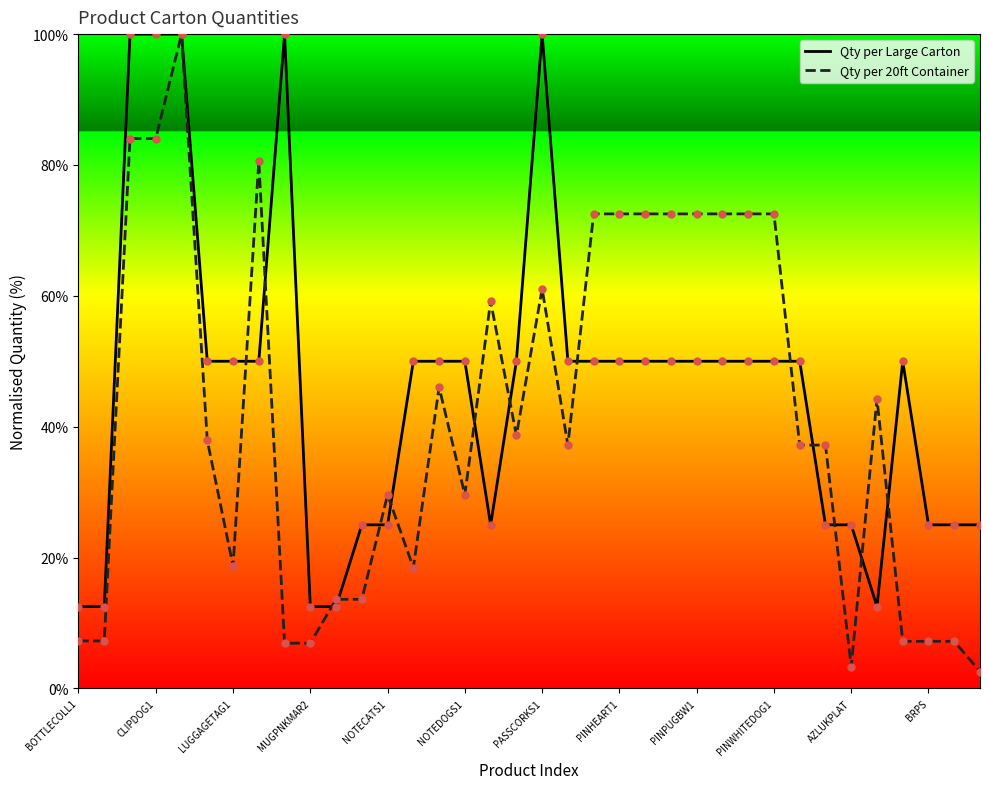

Which series reaches the maximum Y coordinate?

Qty per Large Carton